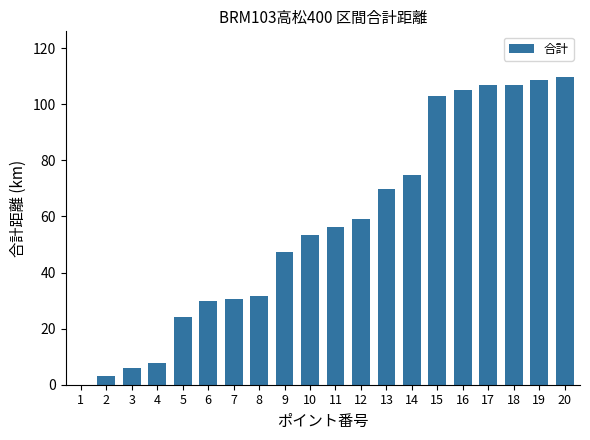

What is the change in value from 13 to 14?

+4.9